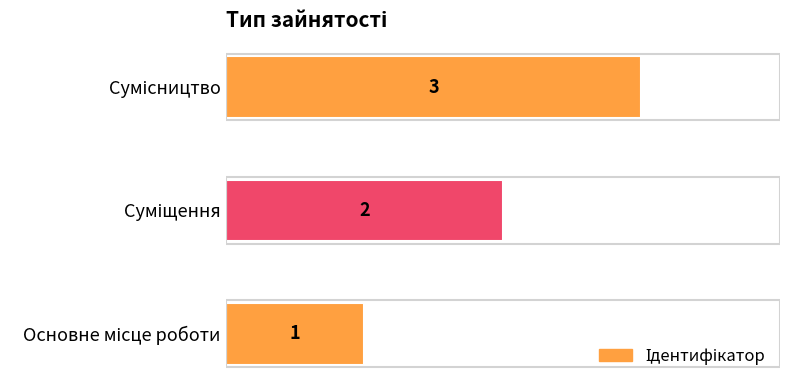

Count the values in the range 1 to 3.

3